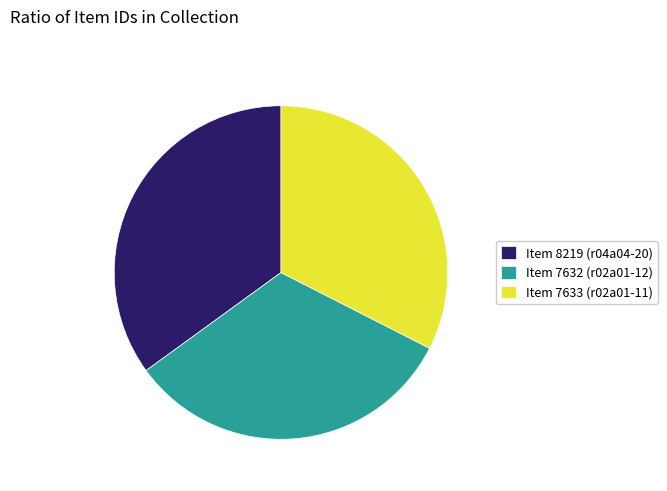

How many segments does this pie chart have?

3